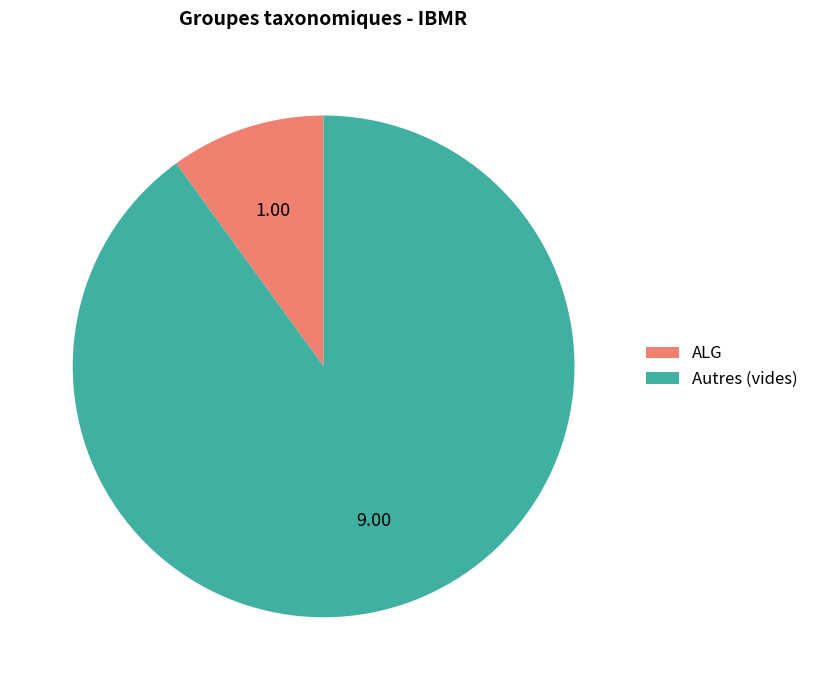

Combined, do Autres (vides) and ALG account for over 50%?

Yes